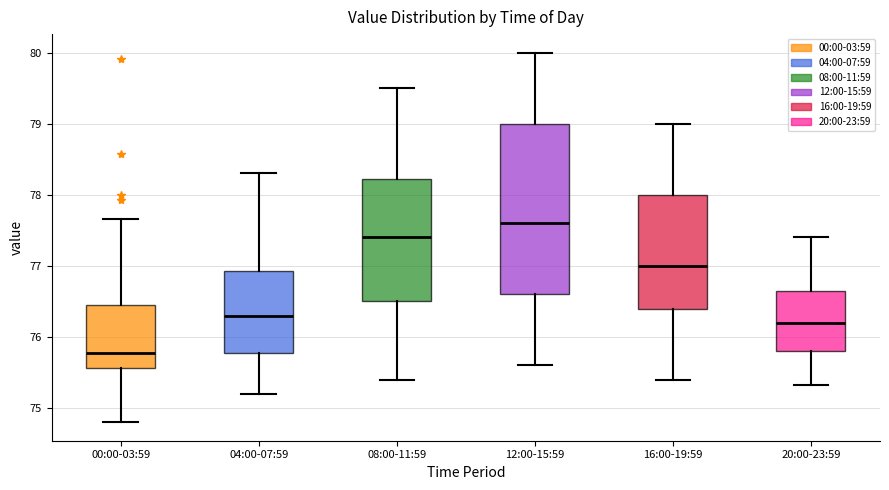

Reading left to right, read every box against the y-axis: the position of its median line, the range the box covers, and the ends of its whiskers. The values are not printed on the chart, so give them approximately, as read against the axis.

00:00-03:59: median 75.8, box 75.6 to 76.5, whiskers 74.8 to 77.7
04:00-07:59: median 76.3, box 75.8 to 76.9, whiskers 75.2 to 78.3
08:00-11:59: median 77.4, box 76.5 to 78.2, whiskers 75.4 to 79.5
12:00-15:59: median 77.6, box 76.6 to 79.0, whiskers 75.6 to 80.0
16:00-19:59: median 77.0, box 76.4 to 78.0, whiskers 75.4 to 79.0
20:00-23:59: median 76.2, box 75.8 to 76.7, whiskers 75.3 to 77.4